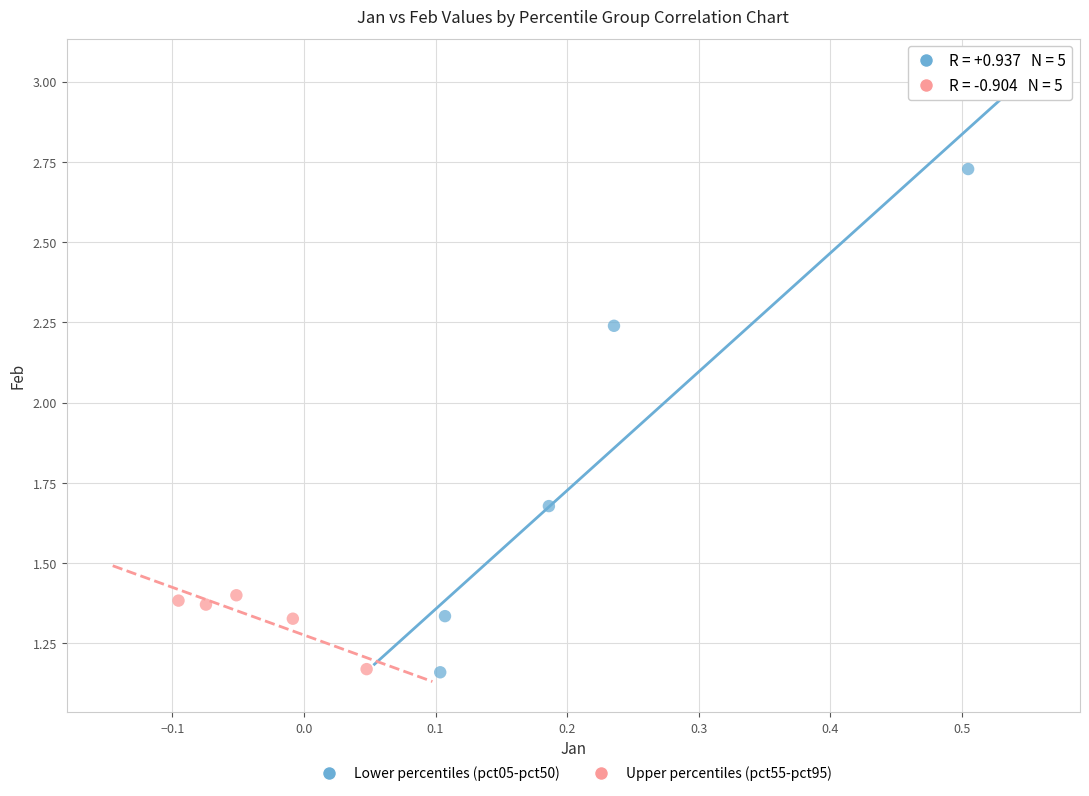

Which series has the largest Y range (max minus min)?

Lower percentiles (pct05-pct50)